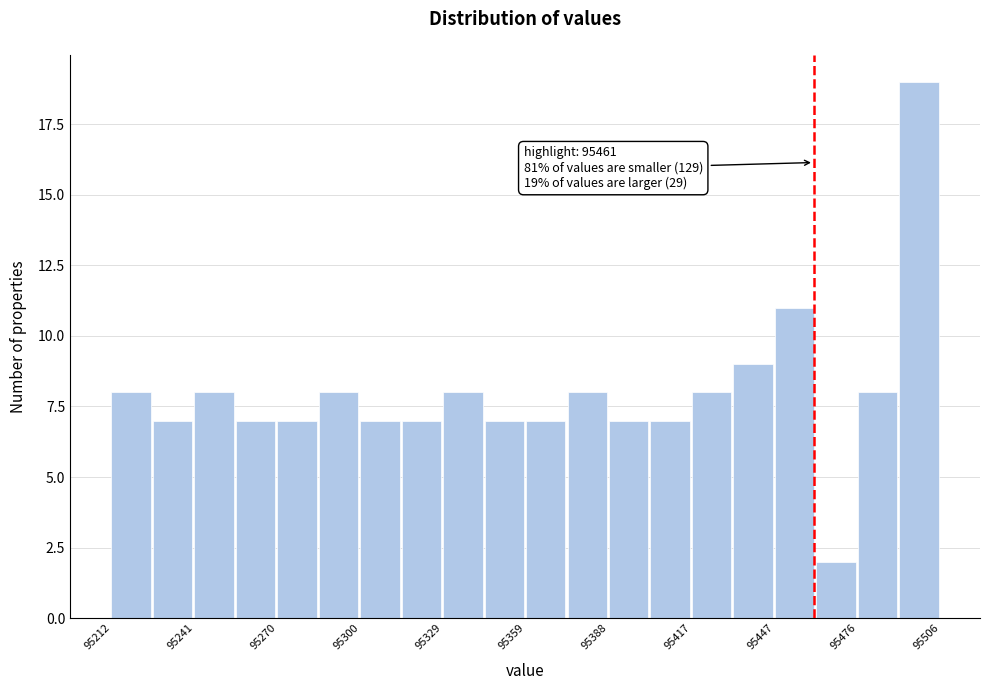

Read against the x-axis, roughly where is the centre of the tallest bar?

95500